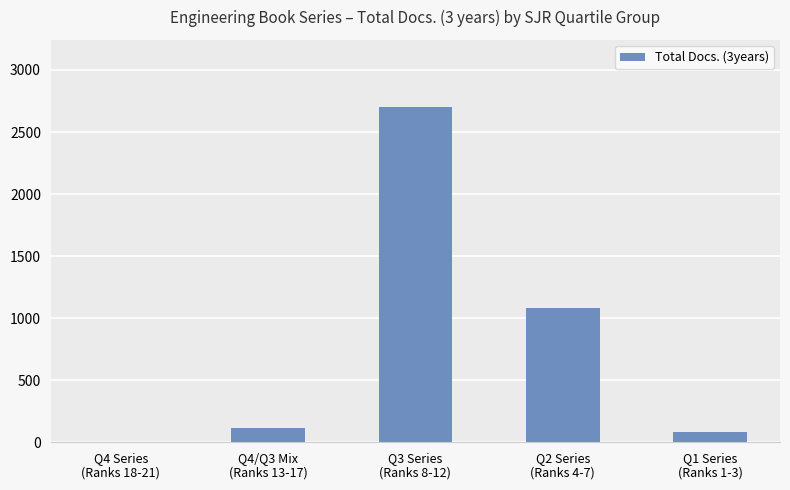

What is the maximum value shown in the chart?

2702